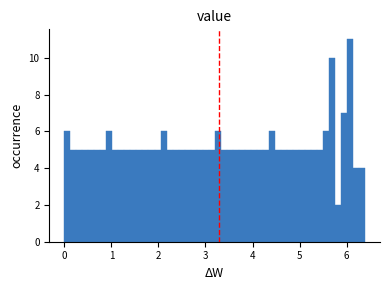

Read against the x-axis, roughly where is the centre of the tallest bar?

6.1